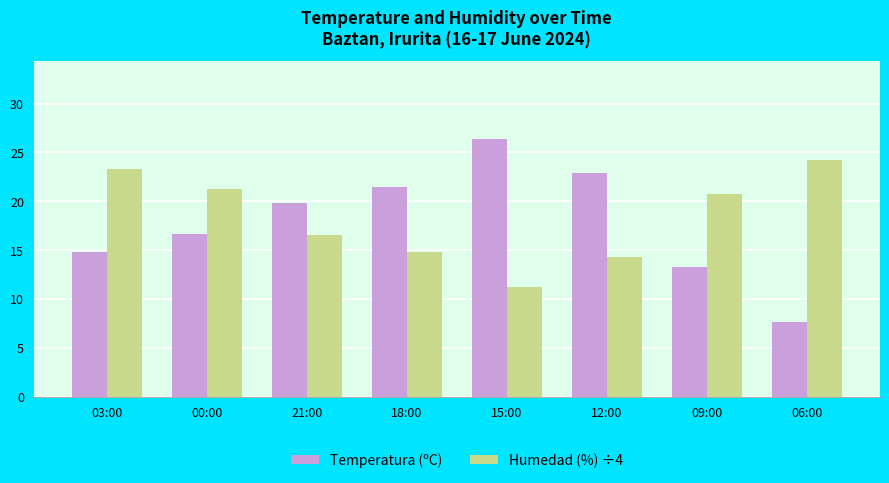

What is the minimum value shown in the chart?

7.6